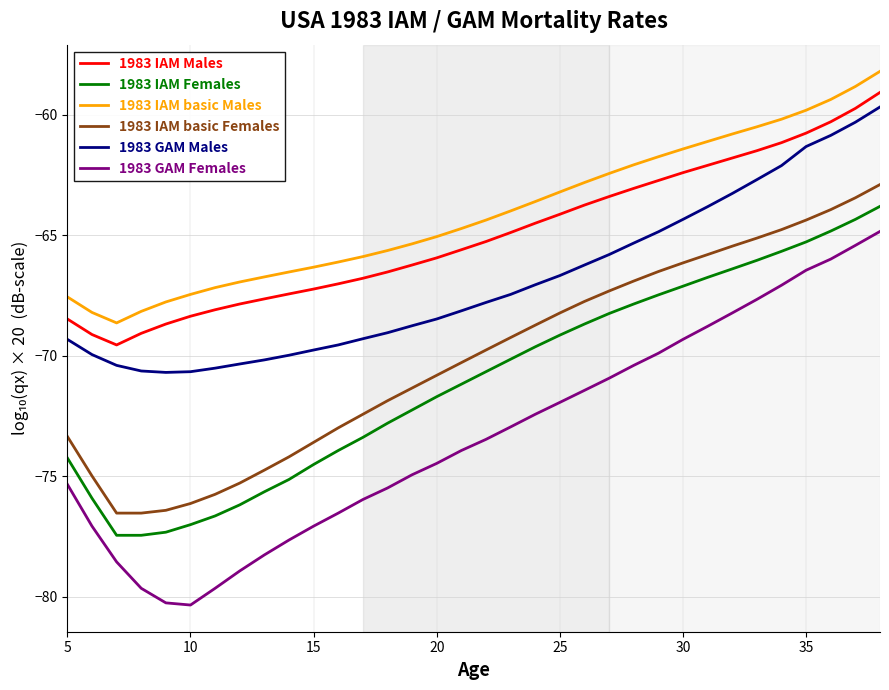

True or false: 1983 IAM Females and 1983 GAM Females cross at least once.

False